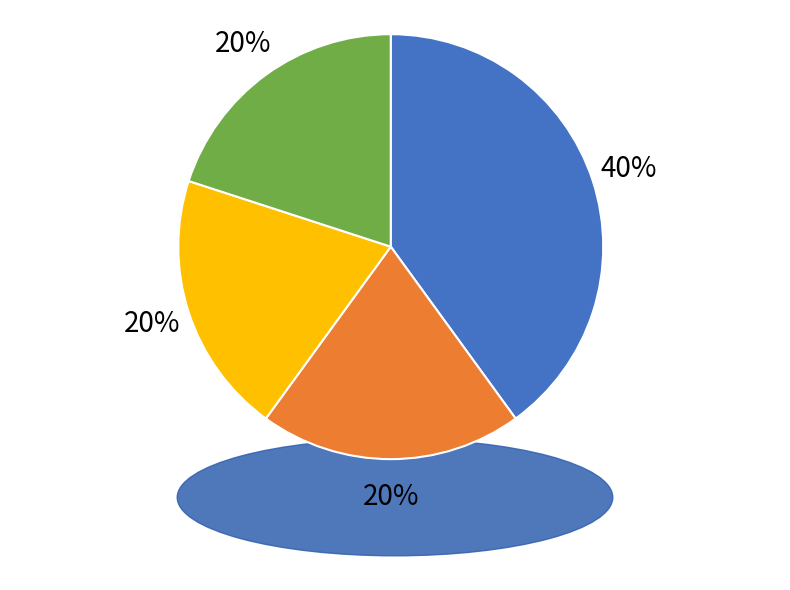

Does any single category account for the majority?

No